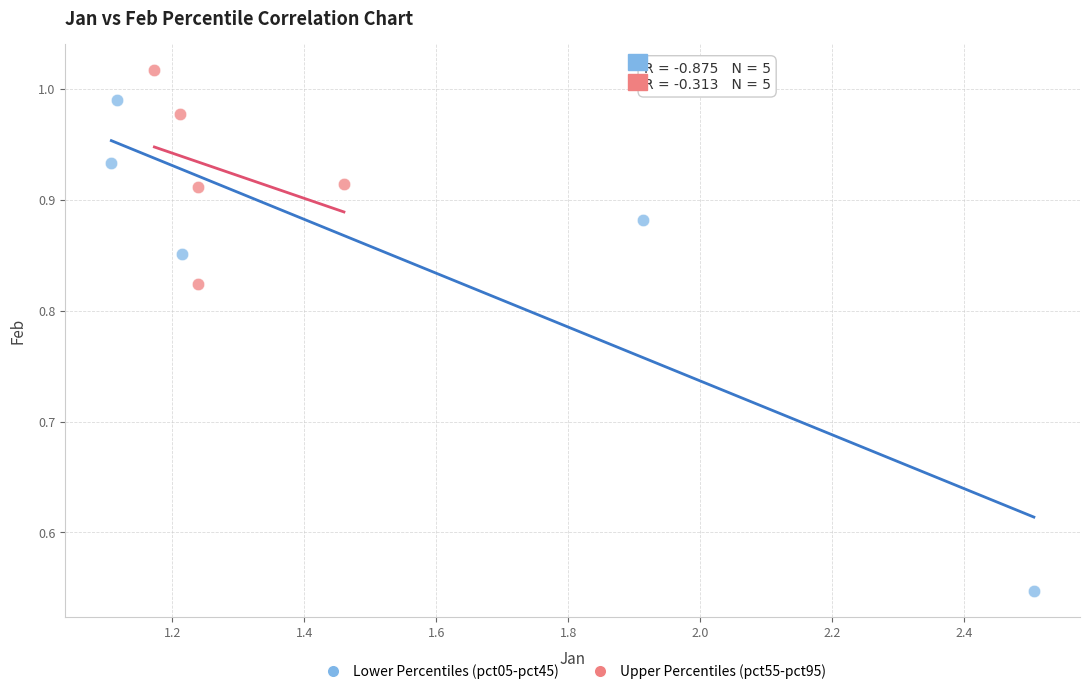

Which series contains the highest Y value?

Upper Percentiles (pct55-pct95)